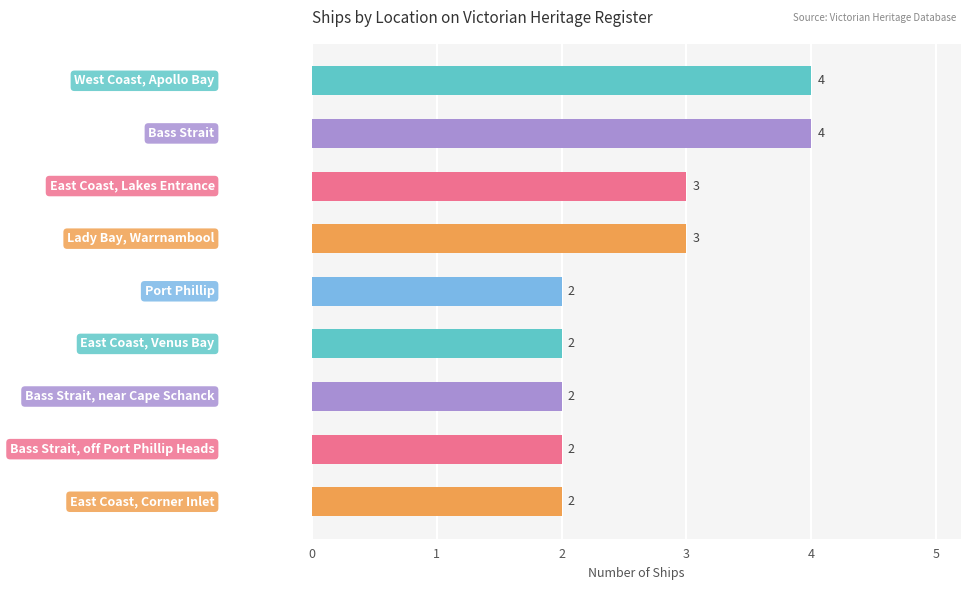

What is the sum of all values?

24